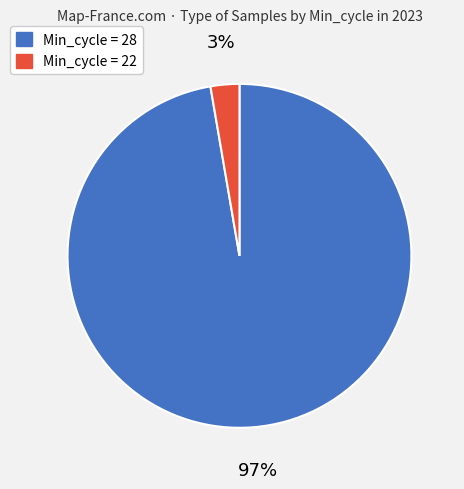

Which has a higher value, Min_cycle = 22 or Min_cycle = 28?

Min_cycle = 28